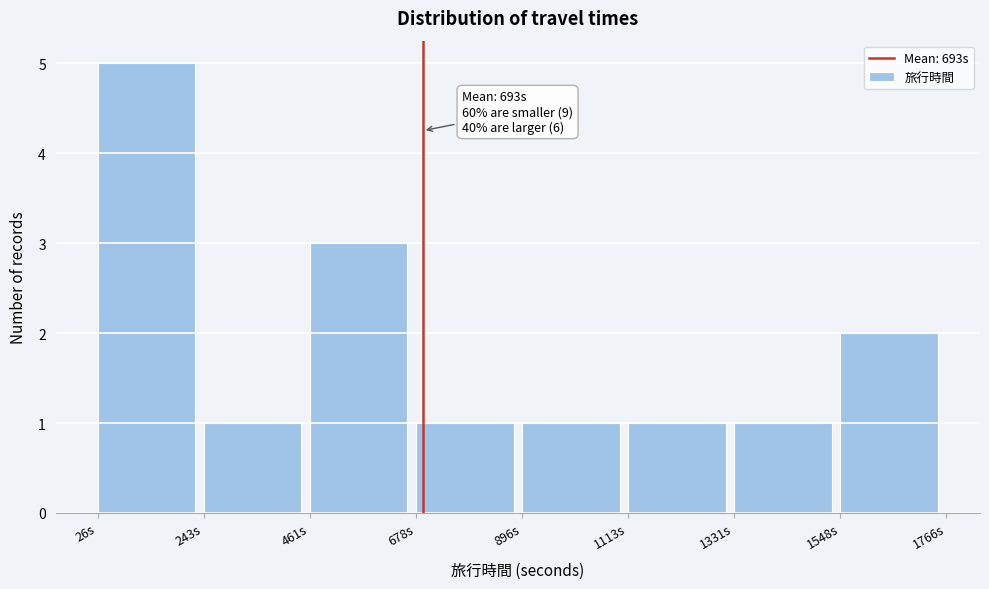

Which range on the x-axis has the tallest bar?

50 to 250